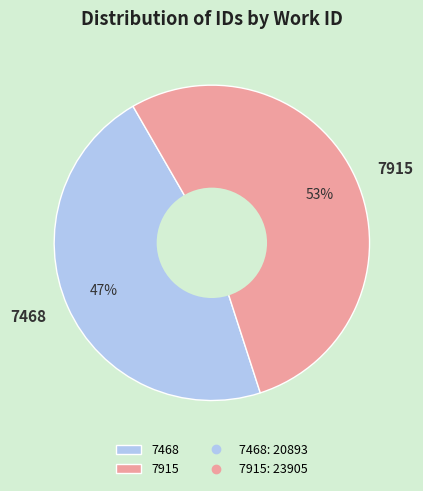

Is the sum of 7915 and 7468 greater than half?

Yes